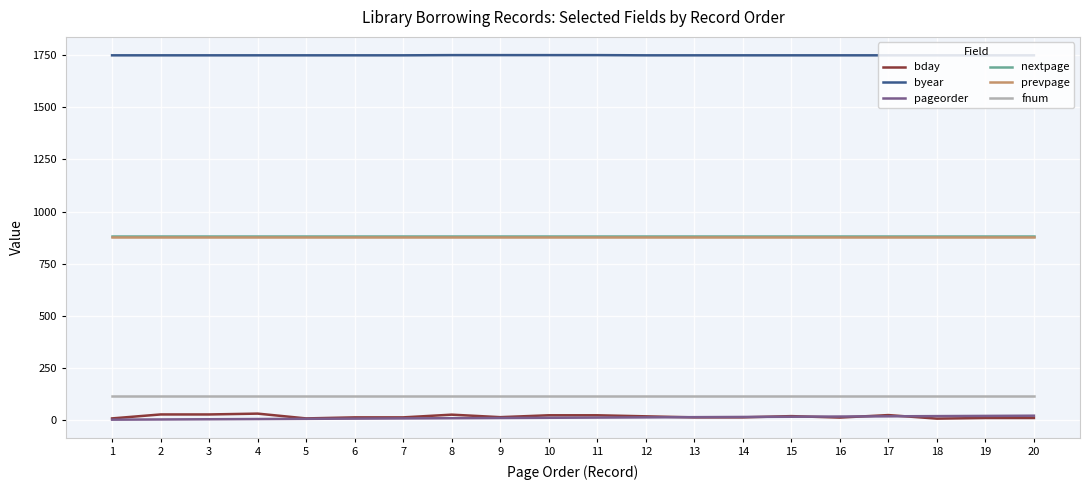

True or false: byear and prevpage intersect in this chart.

False